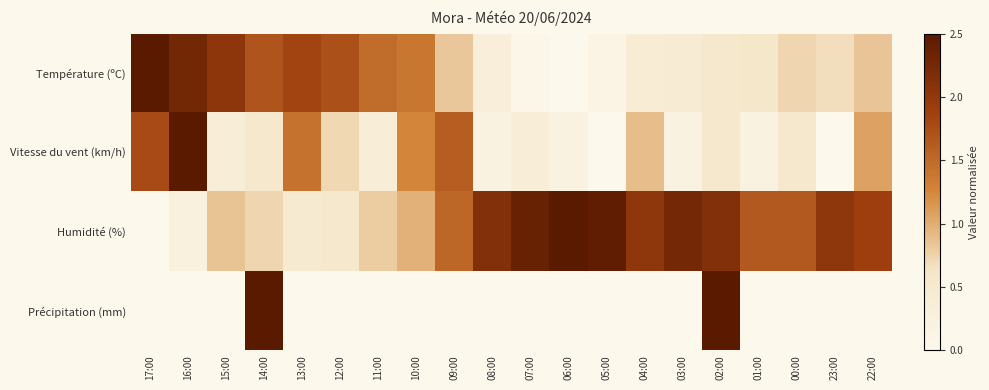

At 06:00, list the series in order from largest to smallest.

Humidité (%), Vitesse du vent (km/h), Température (ºC), Précipitation (mm)